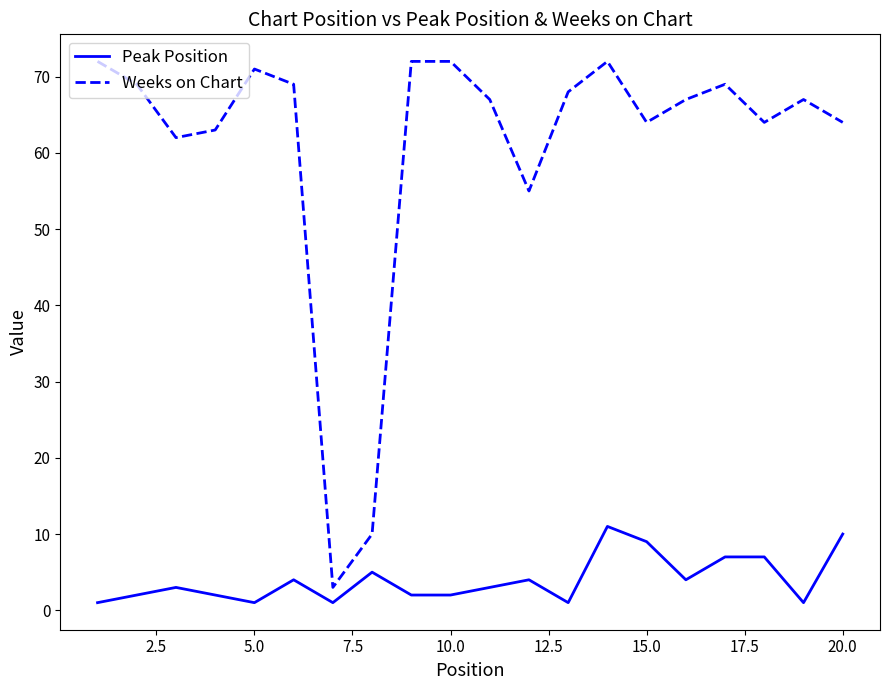

Which series has the largest range (max minus min)?

Weeks on Chart